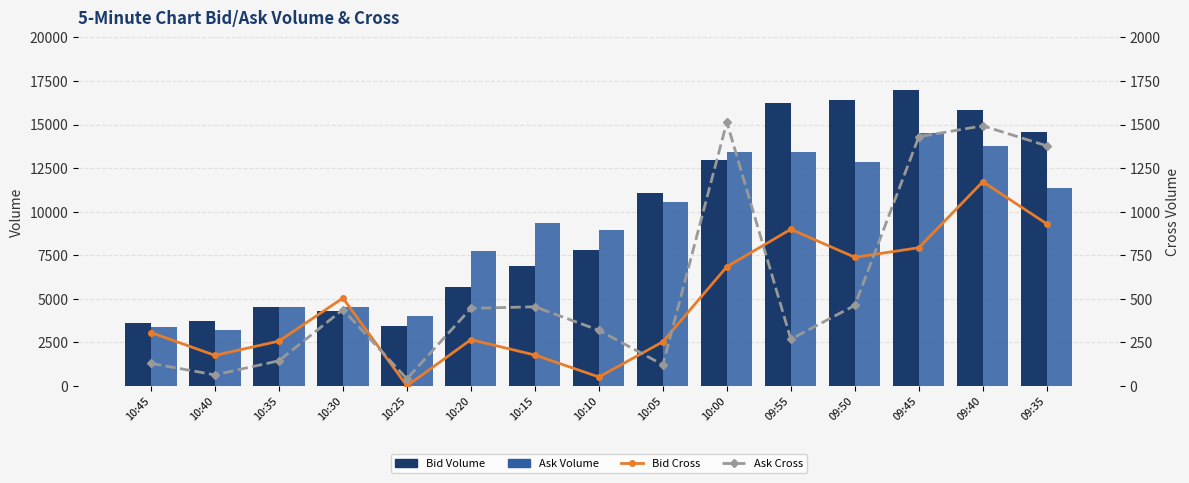

Rank the series by their maximum value, from highest to lowest.

Bid Volume, Ask Volume, Ask Cross, Bid Cross